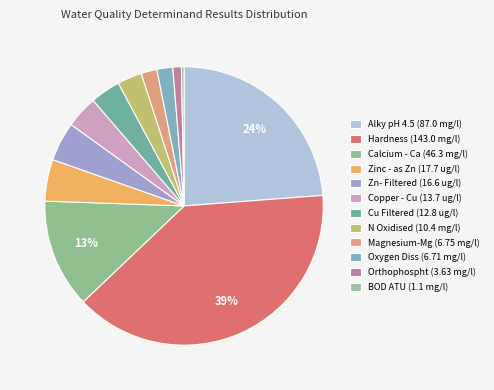

Does Oxygen Diss (6.71 mg/l) represent more than half of the total?

No